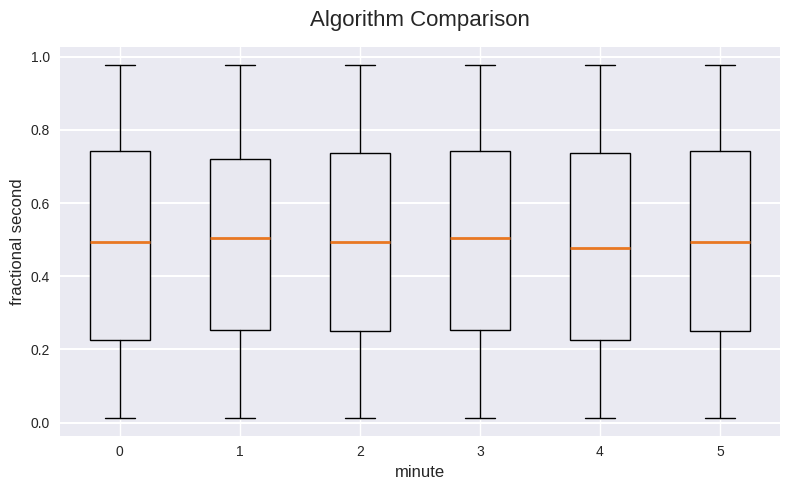

Reading left to right, transcribe this box plot: for each box, give where its median line is, the range the box spans, and where its two whiskers end, as read against the y-axis. The values are not printed on the chart, so give them approximately, as read against the axis.

0: median 0.50, box 0.22 to 0.74, whiskers 0.02 to 0.98
1: median 0.50, box 0.26 to 0.72, whiskers 0.02 to 0.98
2: median 0.50, box 0.26 to 0.74, whiskers 0.02 to 0.98
3: median 0.50, box 0.26 to 0.74, whiskers 0.02 to 0.98
4: median 0.48, box 0.22 to 0.74, whiskers 0.02 to 0.98
5: median 0.50, box 0.26 to 0.74, whiskers 0.02 to 0.98